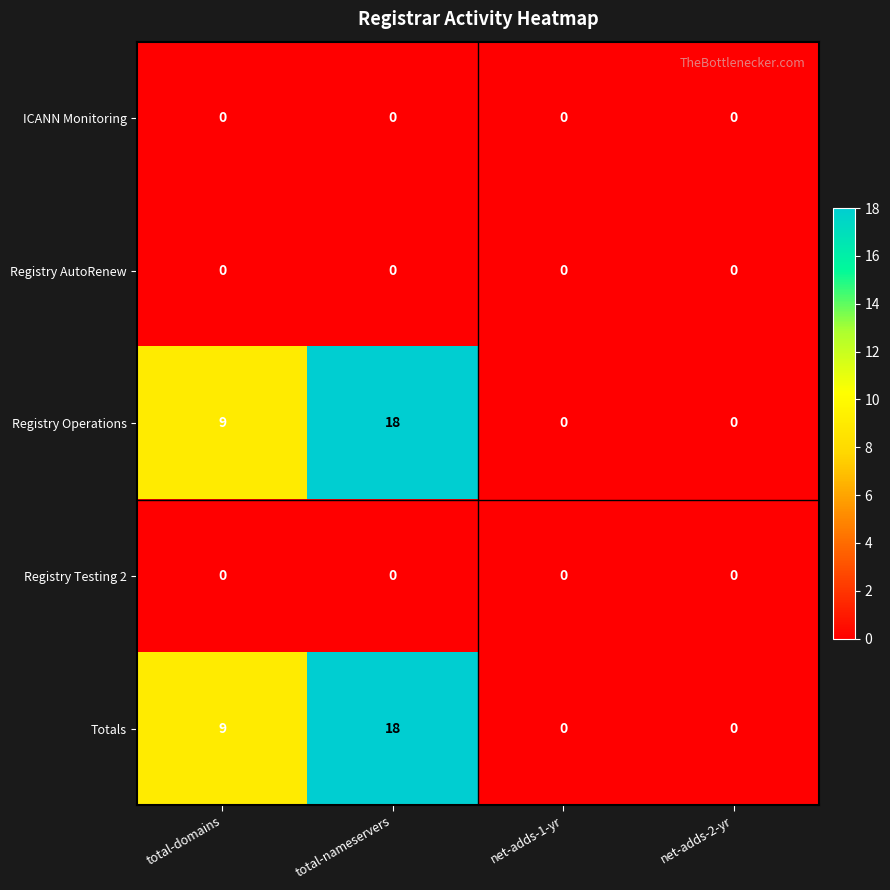

What is the spread (max minus min) of values at total-domains?

9